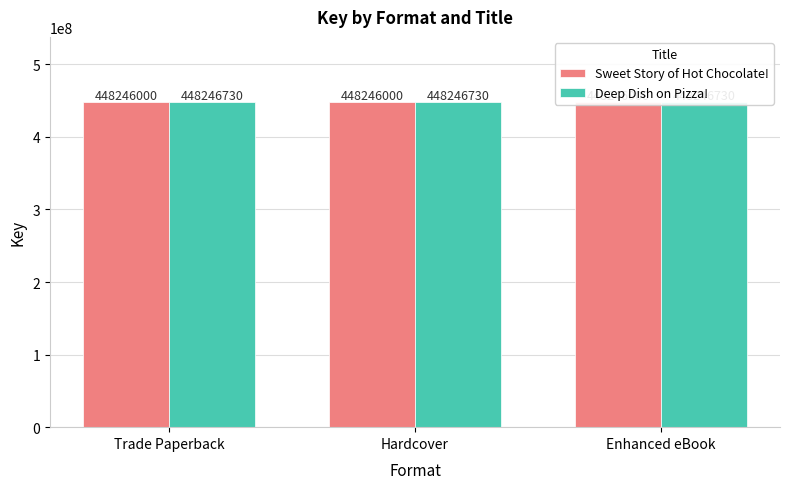

What is the greatest value displayed?

448246730